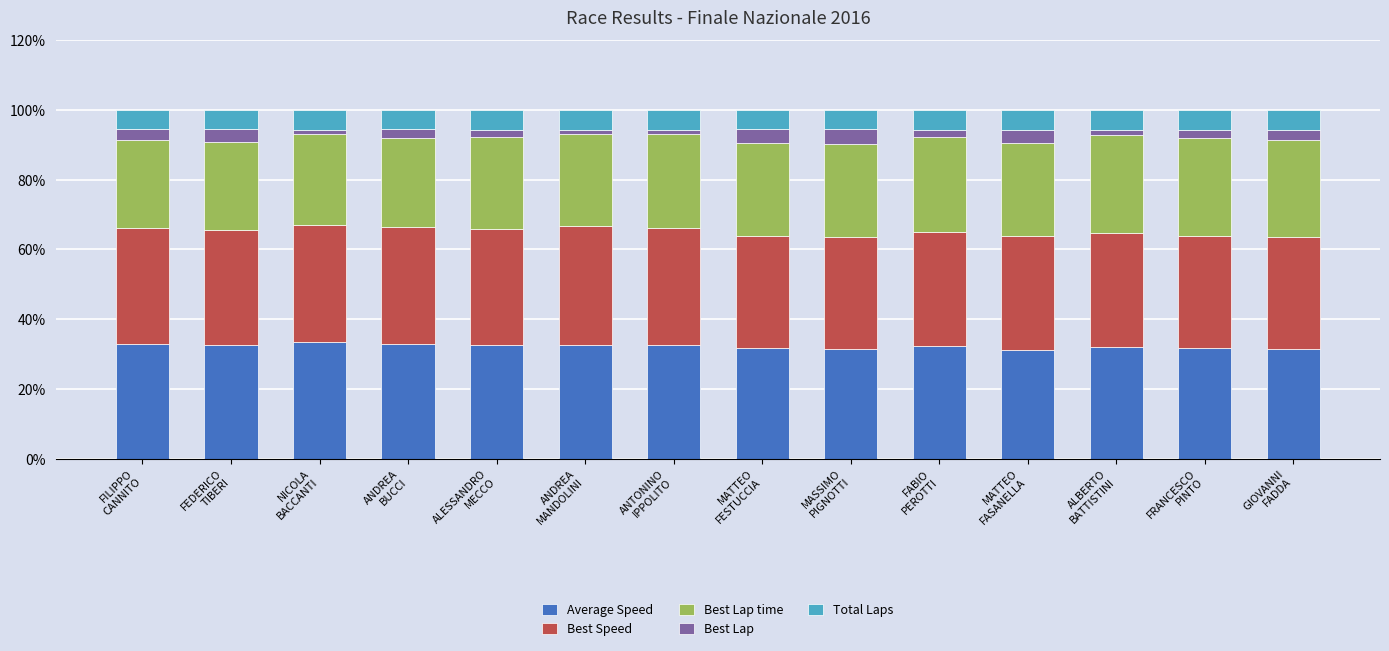

What is the highest value of the Average Speed series?

33.4